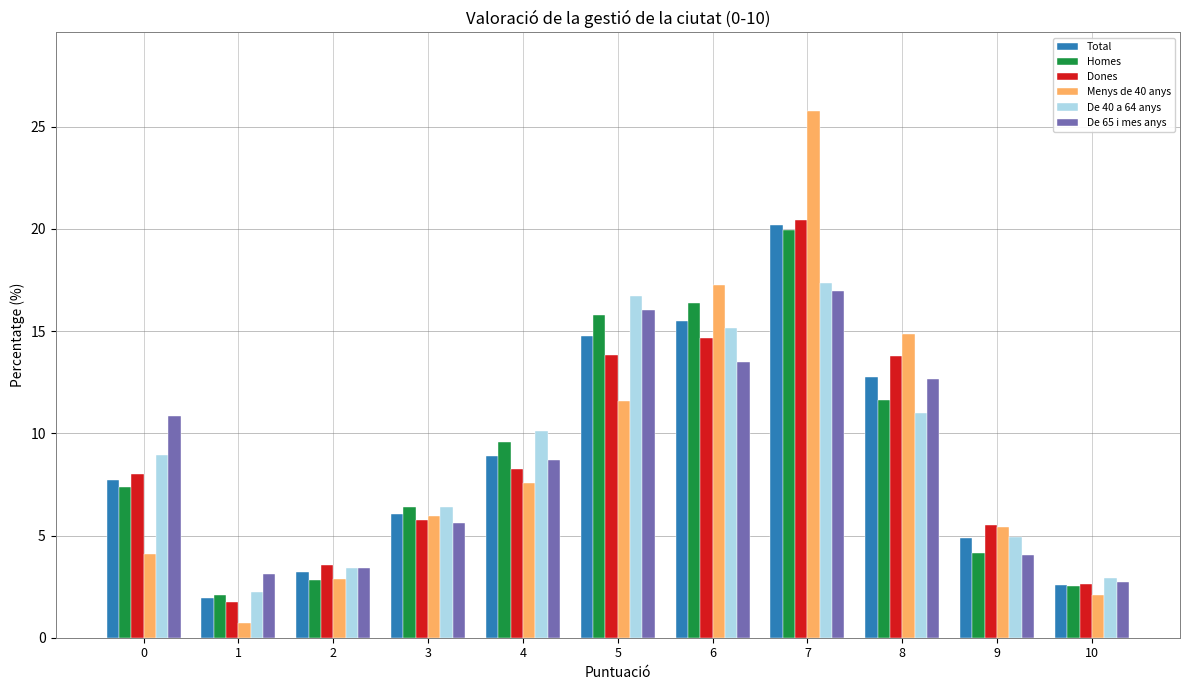

How many values in the Menys de 40 anys series are below 5?

4